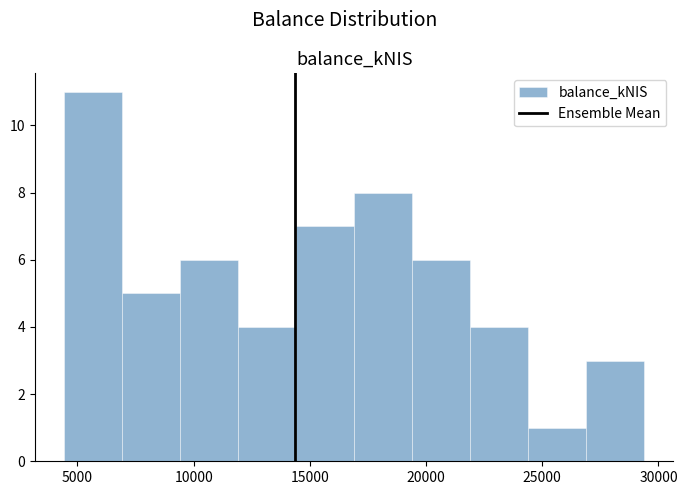

Reading left to right, transcribe this chart: for each bar, give the range it covers on the x-axis and its height. Neither the bar edges nor the heights are printed on the chart, so give them approximately, as read against the axes.

4500 to 7000: 11
7000 to 9500: 5
9500 to 12000: 6
12000 to 14500: 4
14500 to 17000: 7
17000 to 19500: 8
19500 to 22000: 6
22000 to 24500: 4
24500 to 27000: 1
27000 to 29500: 3